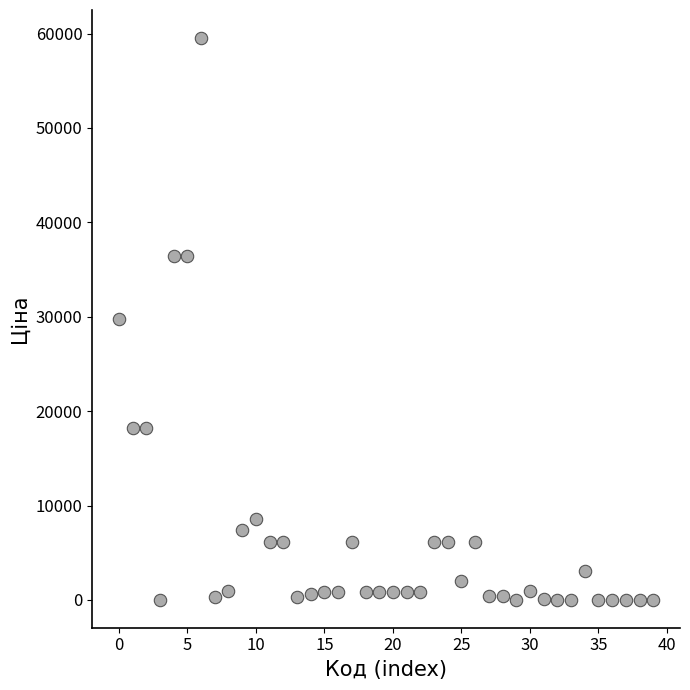

What is the range of Y values (max minus min)?

59496.3